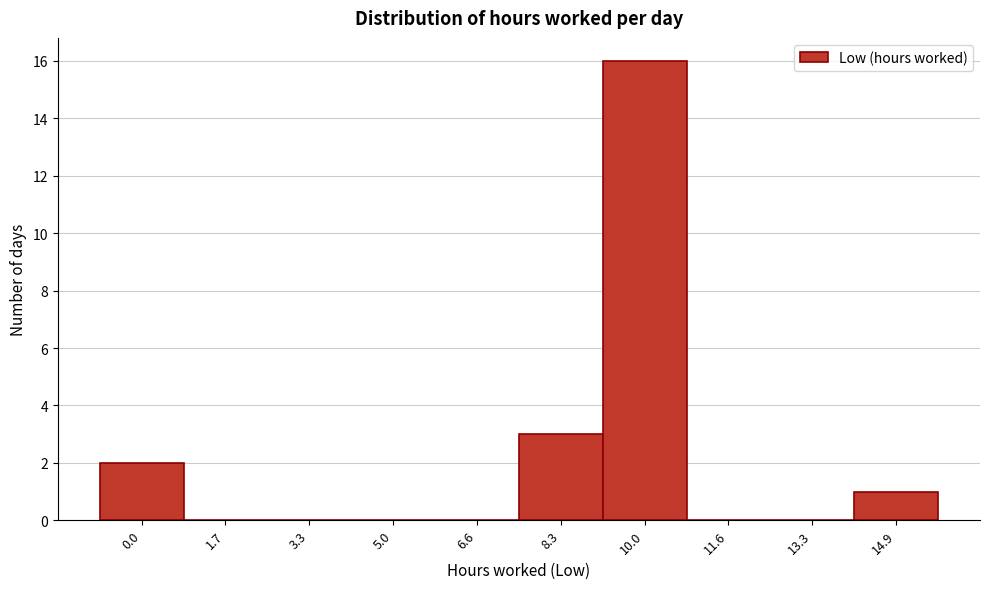

Reading left to right, list all the values displayed in this chart.

0.0=2	1.7=0	3.3=0	5.0=0	6.6=0	8.3=3	10.0=16	11.6=0	13.3=0	14.9=1